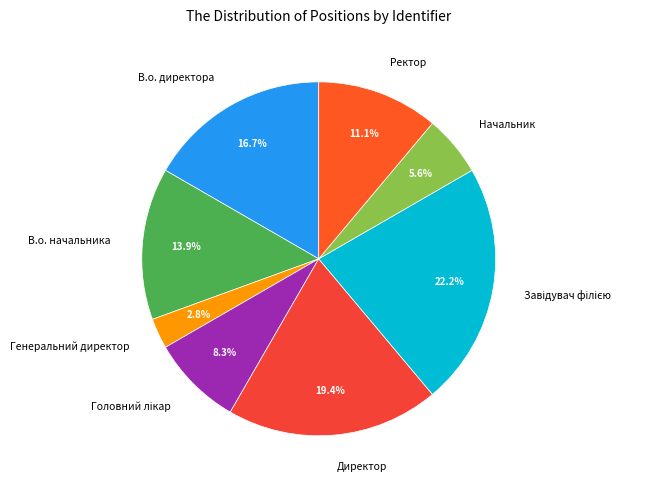

To the nearest percent, what is the difference between the largest and smallest slice percentages?

19%